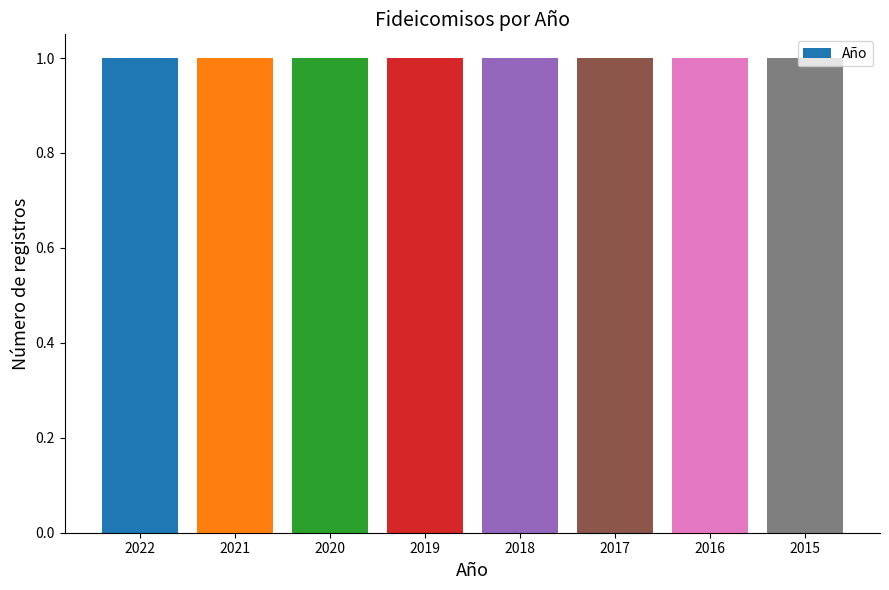

How many values are below 2019?

4